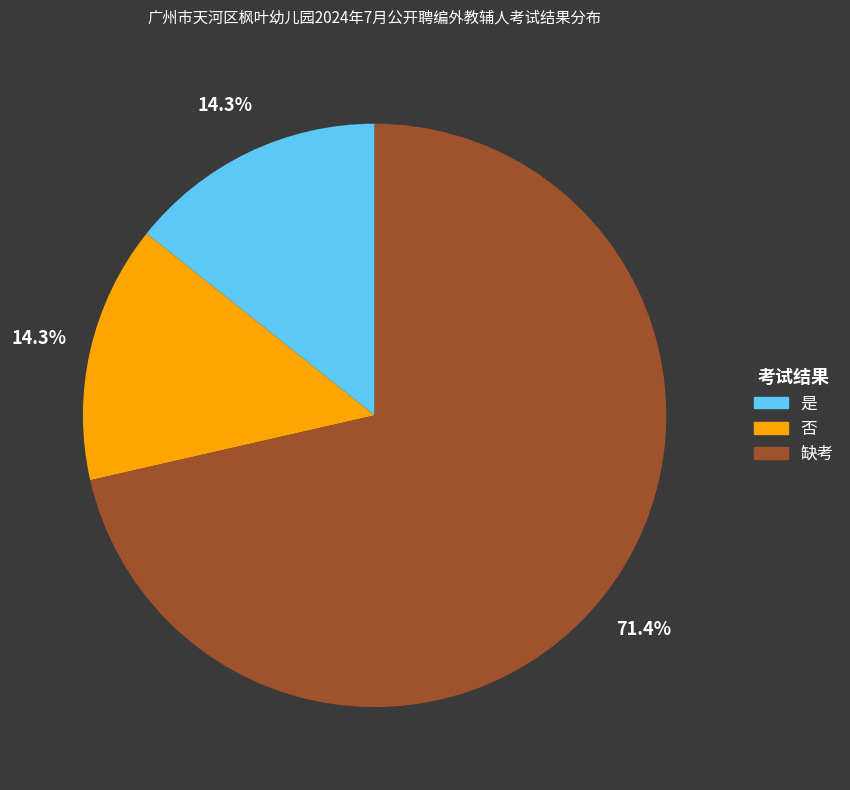

True or false: 缺考 accounts for 71% of the total.

True